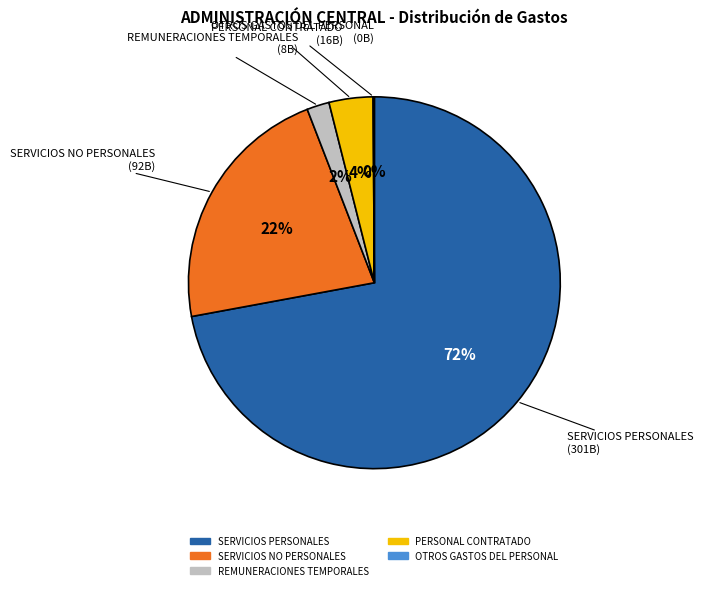

The SERVICIOS PERSONALES slice represents 79% of the pie. True or false?

False